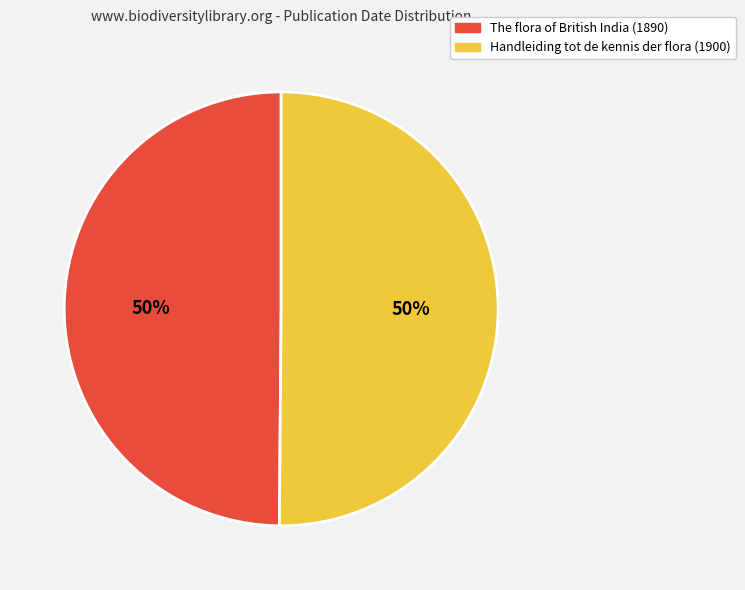

To the nearest percent, what percentage of the pie is Handleiding tot de kennis der flora (1900)?

50%